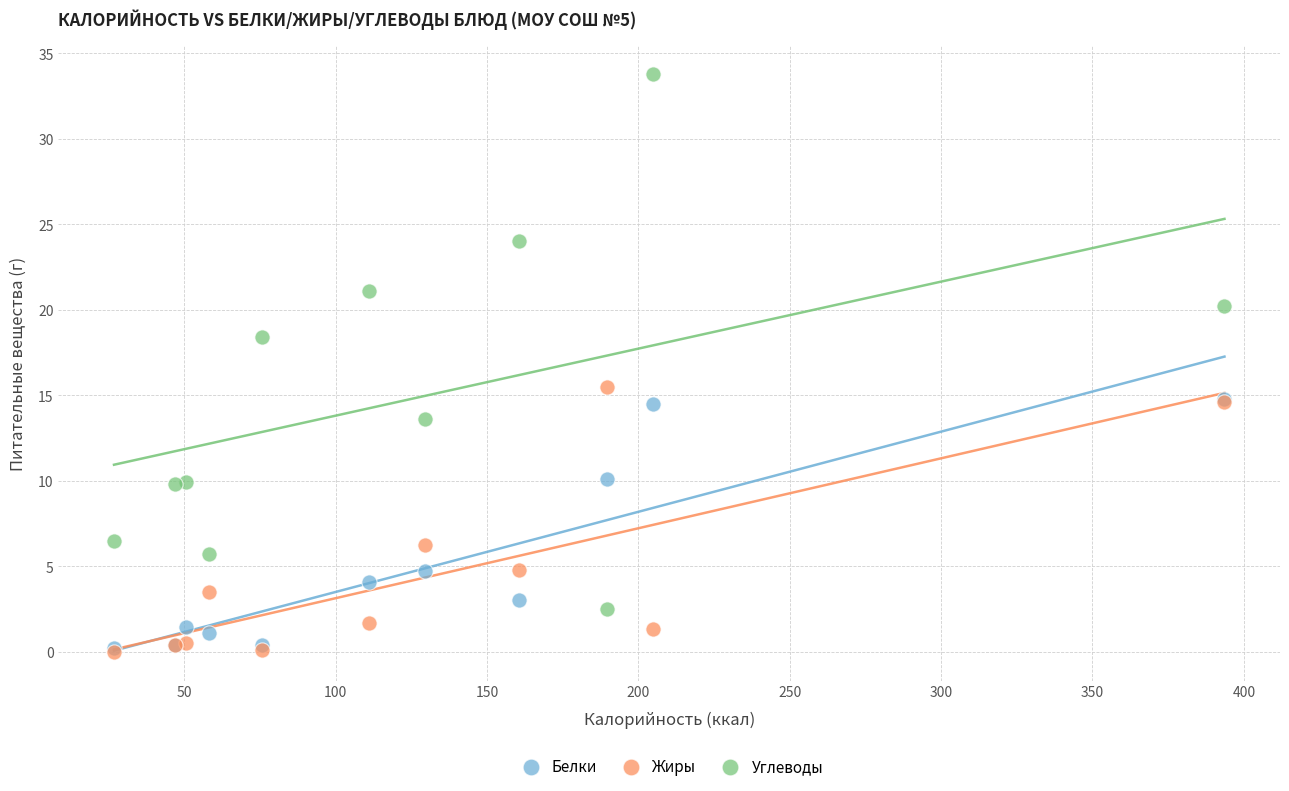

Across all series, what Y value is closest to 16?

15.5